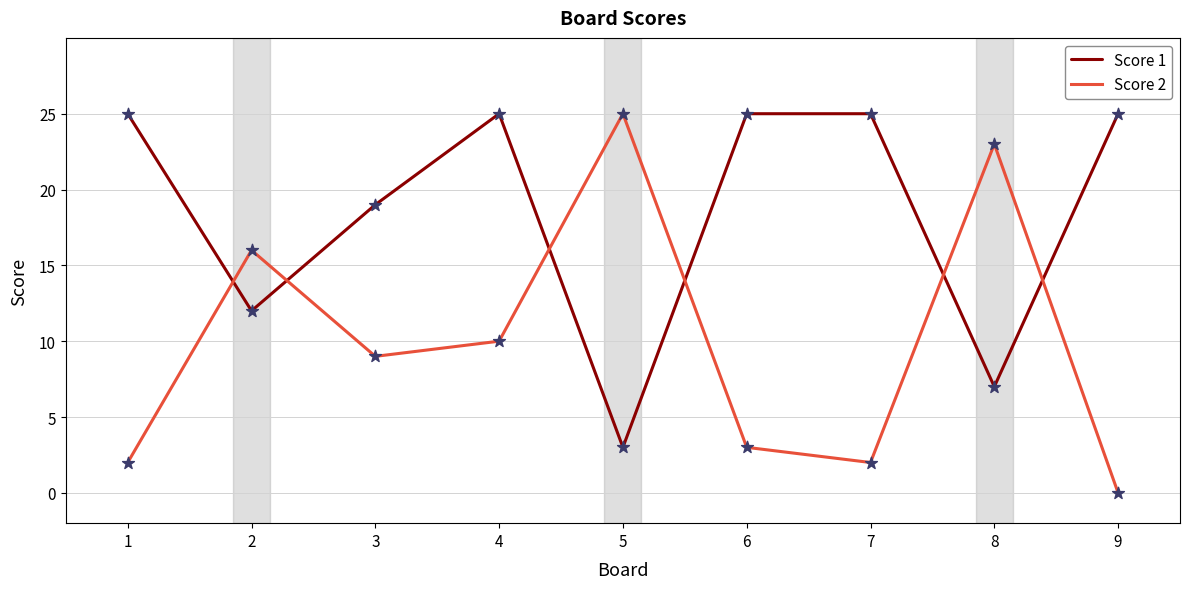

What are all the series names shown in the legend?

Score 1, Score 2